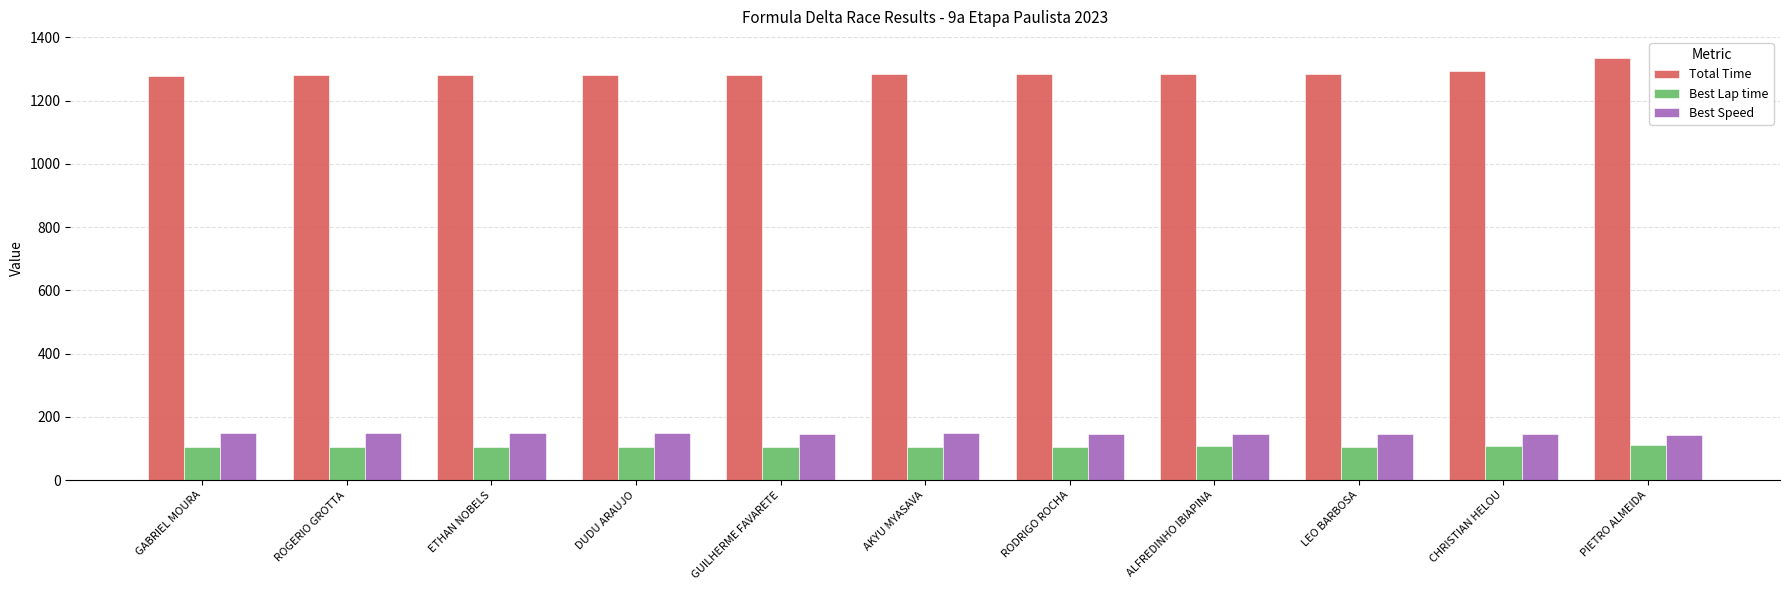

The value of Total Time at ROGERIO GROTTA is 1280.3. True or false?

True